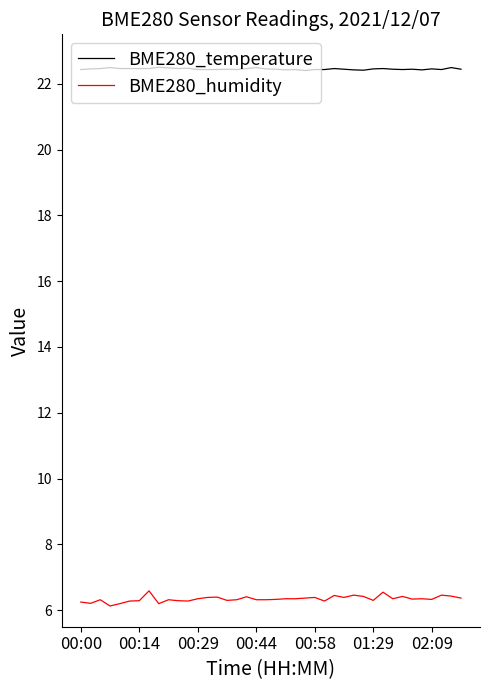

Which series has the largest range (max minus min)?

BME280_humidity